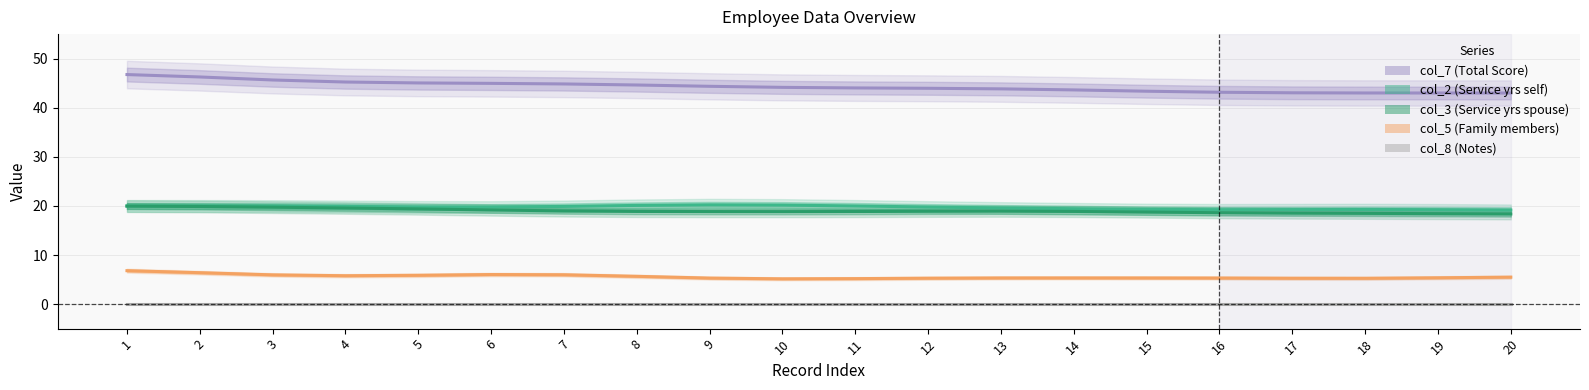

Is it true that col_2 equals 19.2 at 16?

True